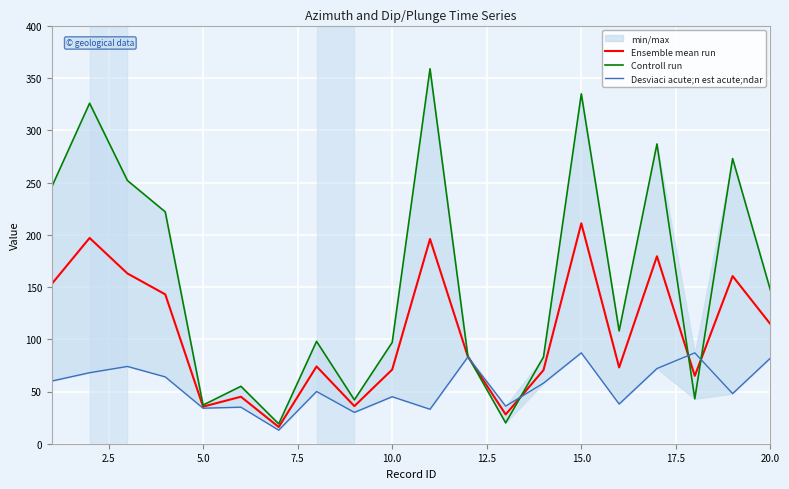

How many values in the Desviaci acute;n est acute;ndar series are below 58?

10